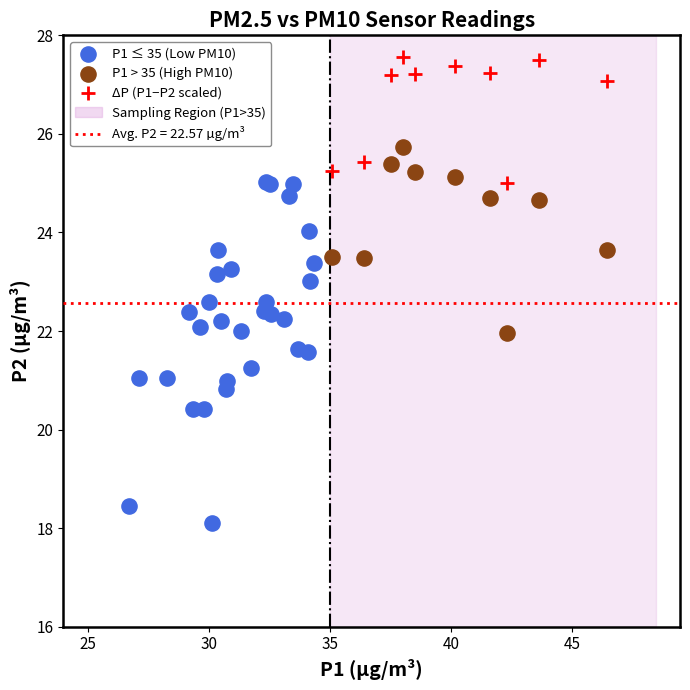

Which series contains the highest Y value?

ΔP (P1−P2 scaled)